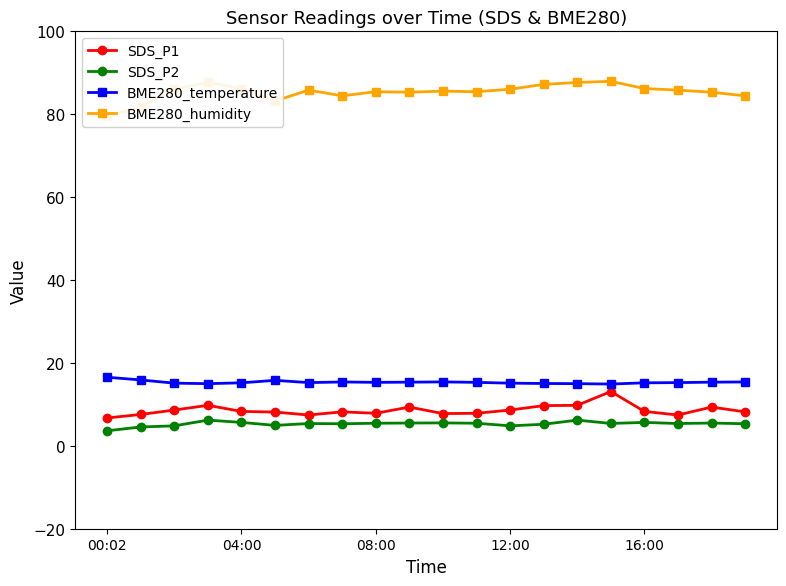

Rank the series at 10 from lowest to highest value.

SDS_P2, SDS_P1, BME280_temperature, BME280_humidity